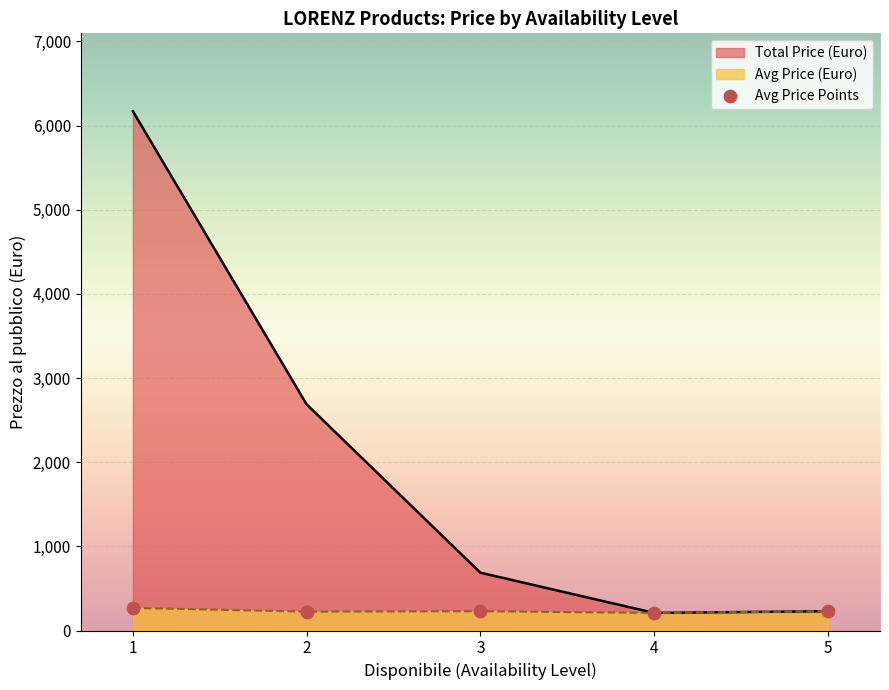

Which series has the largest range (max minus min)?

Total Price (Euro)